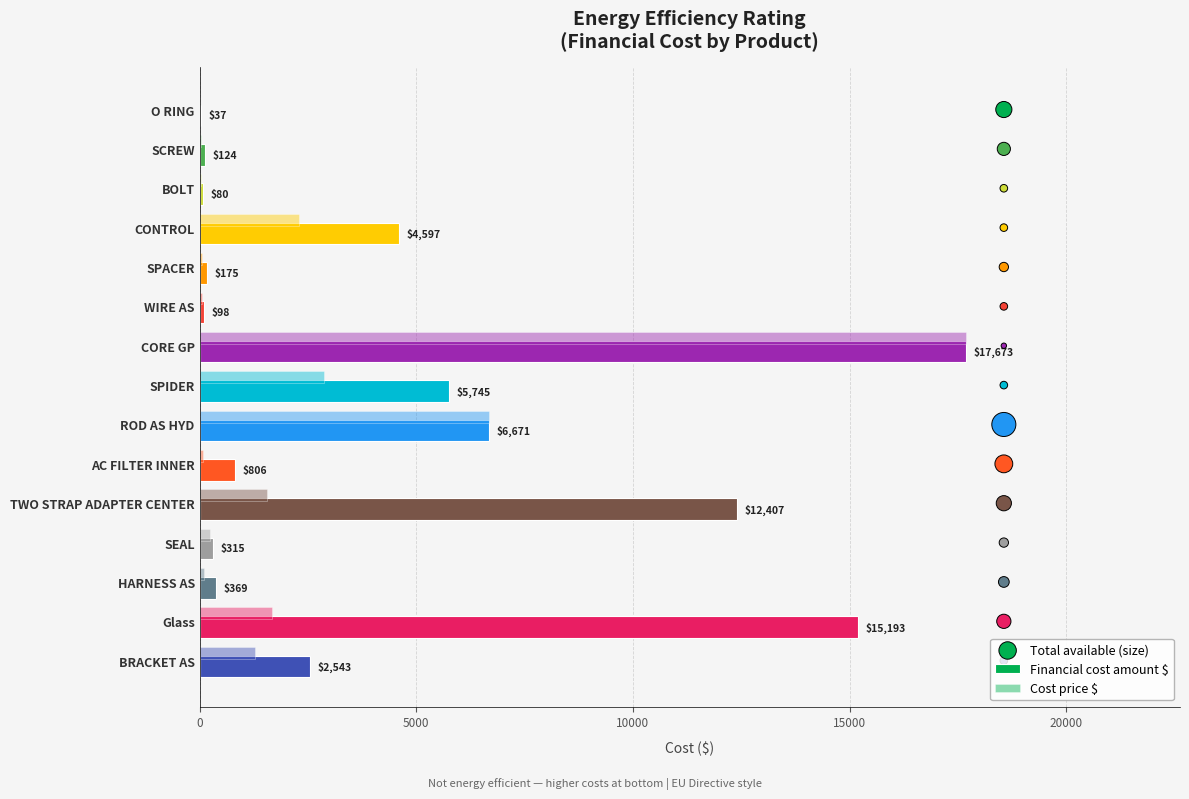

Which series has the widest spread of Y values?

Cost price $